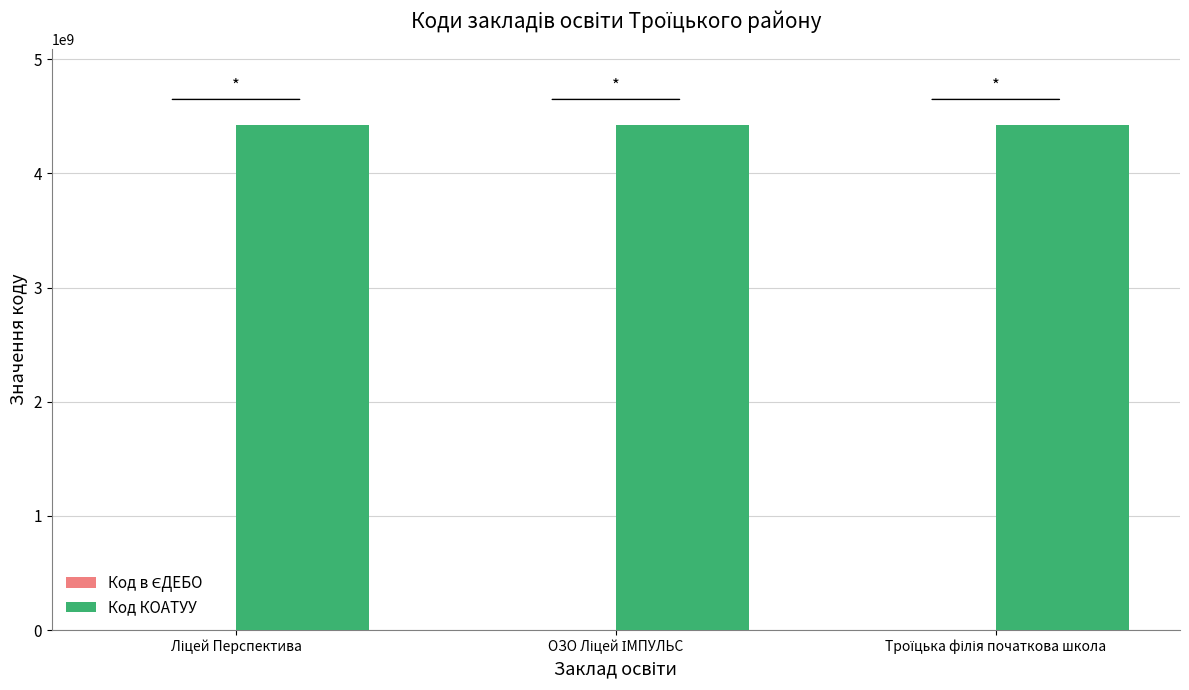

What is the greatest value displayed?

4425455100